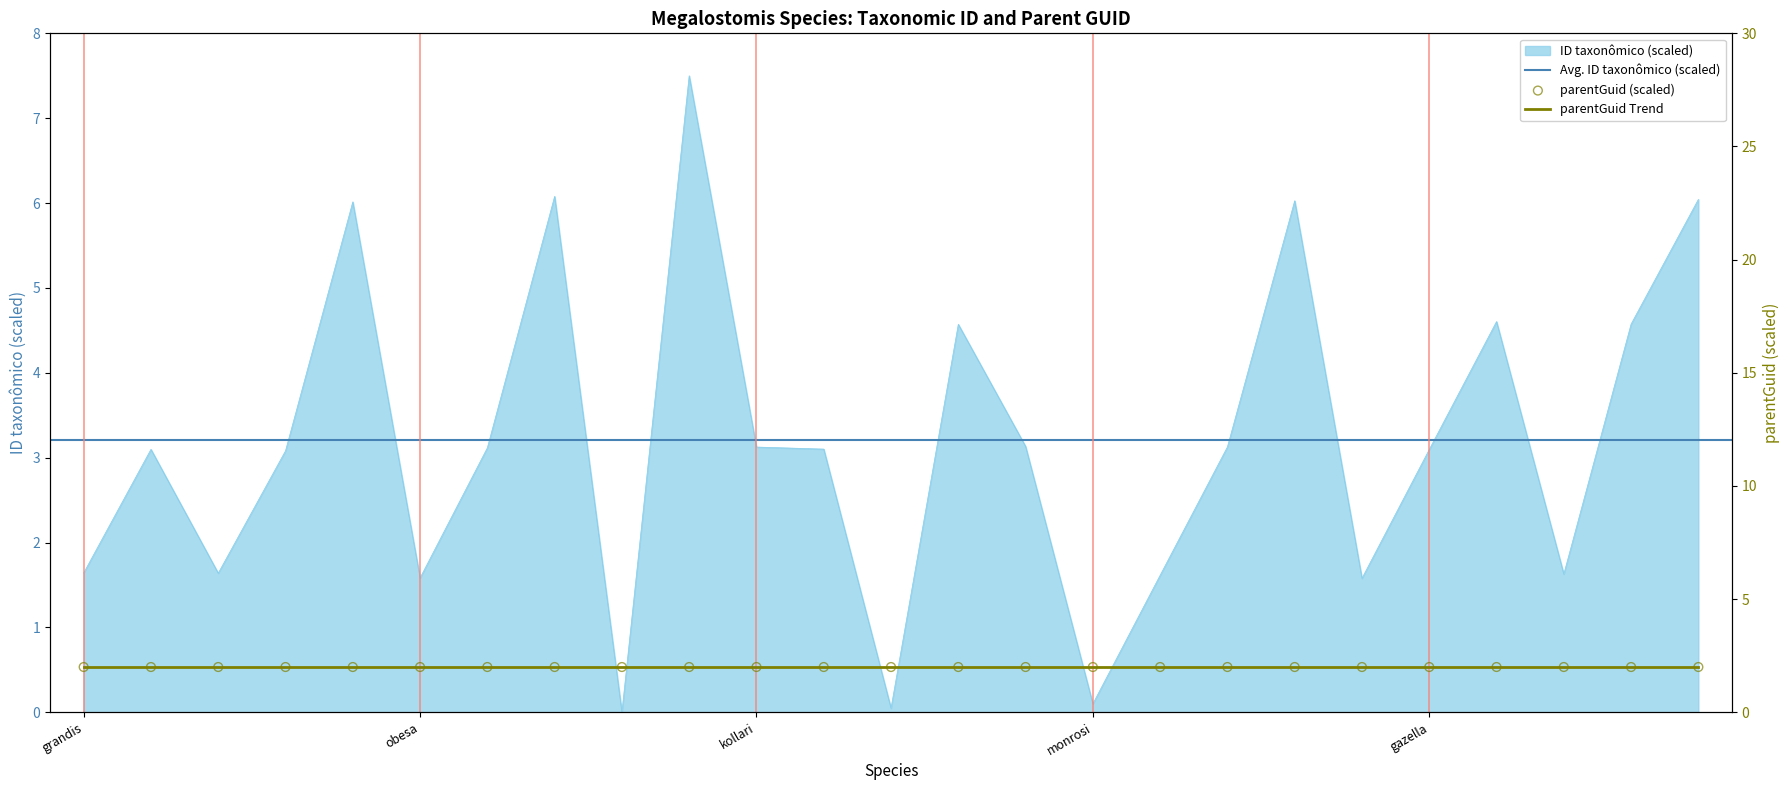

The value of ID taxonômico (scaled) at grandis is 0.8. True or false?

False